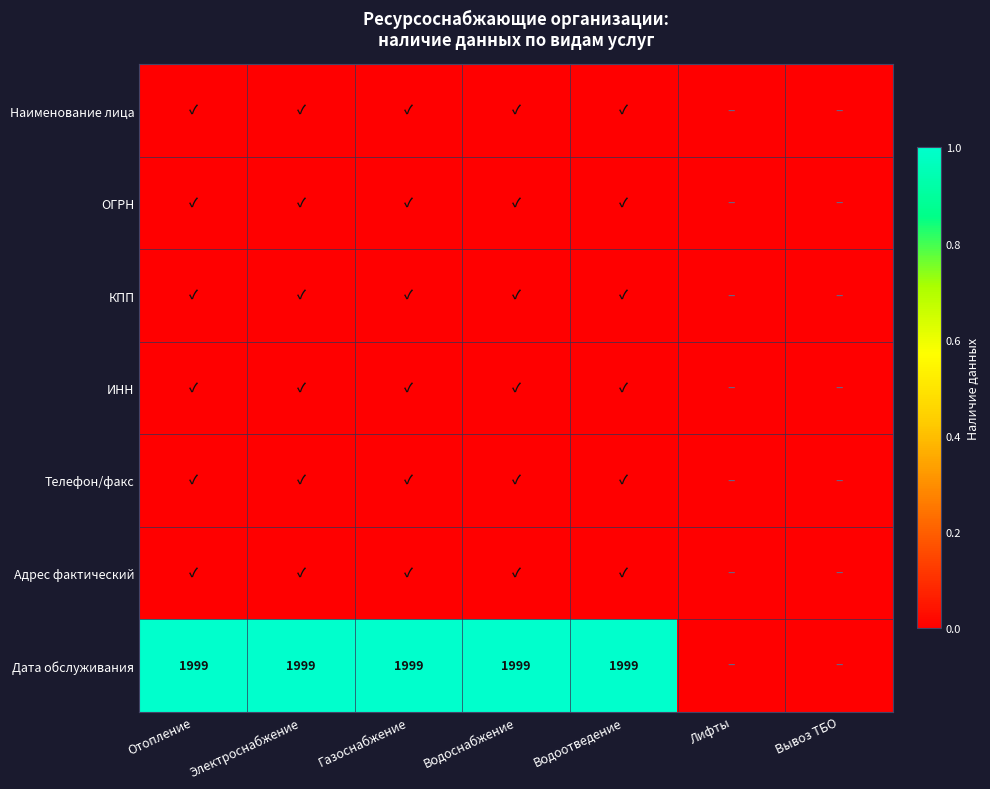

Which series has the largest total across all categories?

Дата обслуживания